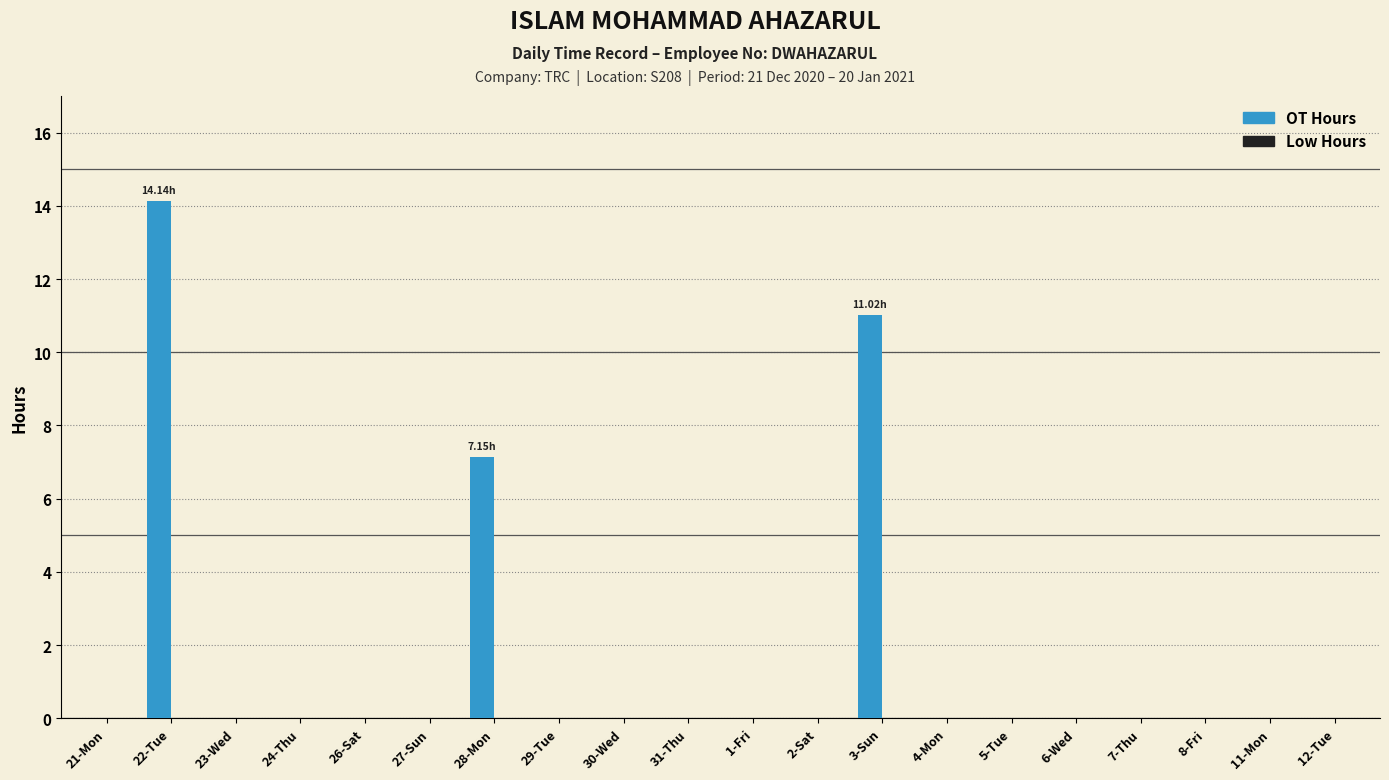

What is the change in value from 3-Sun to 7-Thu?

-11.0